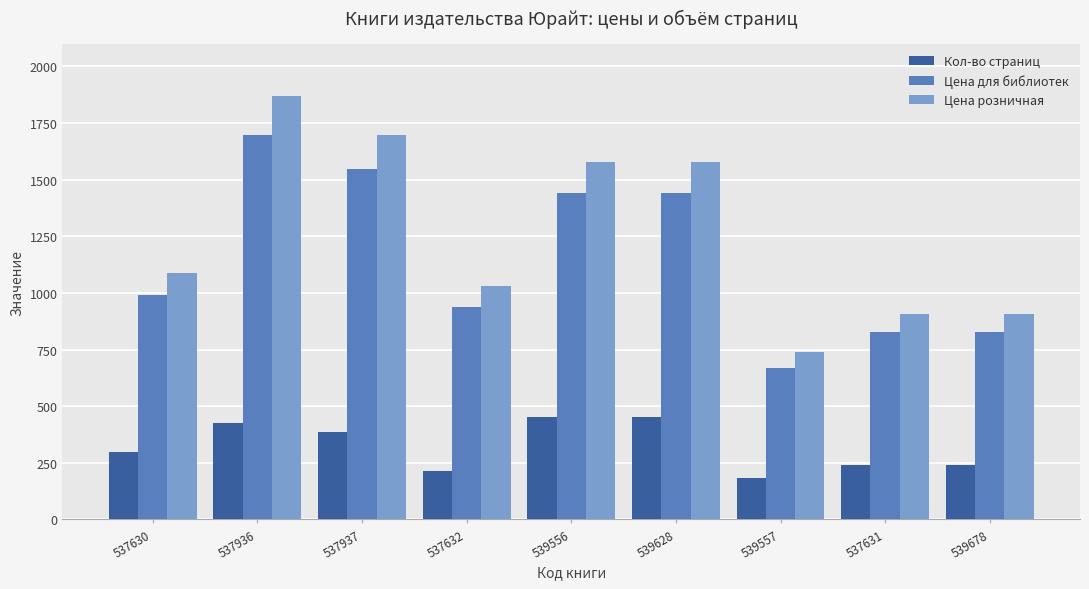

What is the label of the 3rd bar from the right?

539557